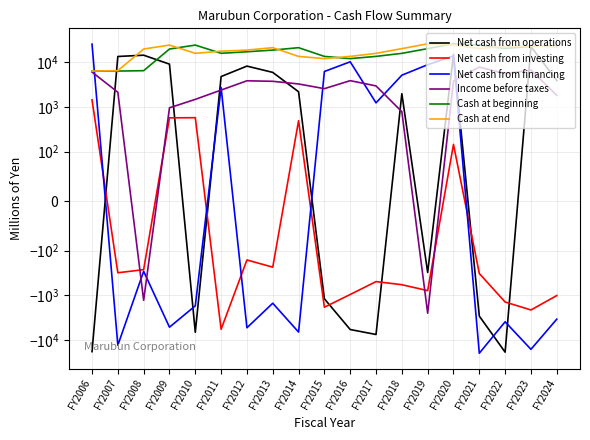

Is it true that Income before taxes equals 1684 at FY2009?

False